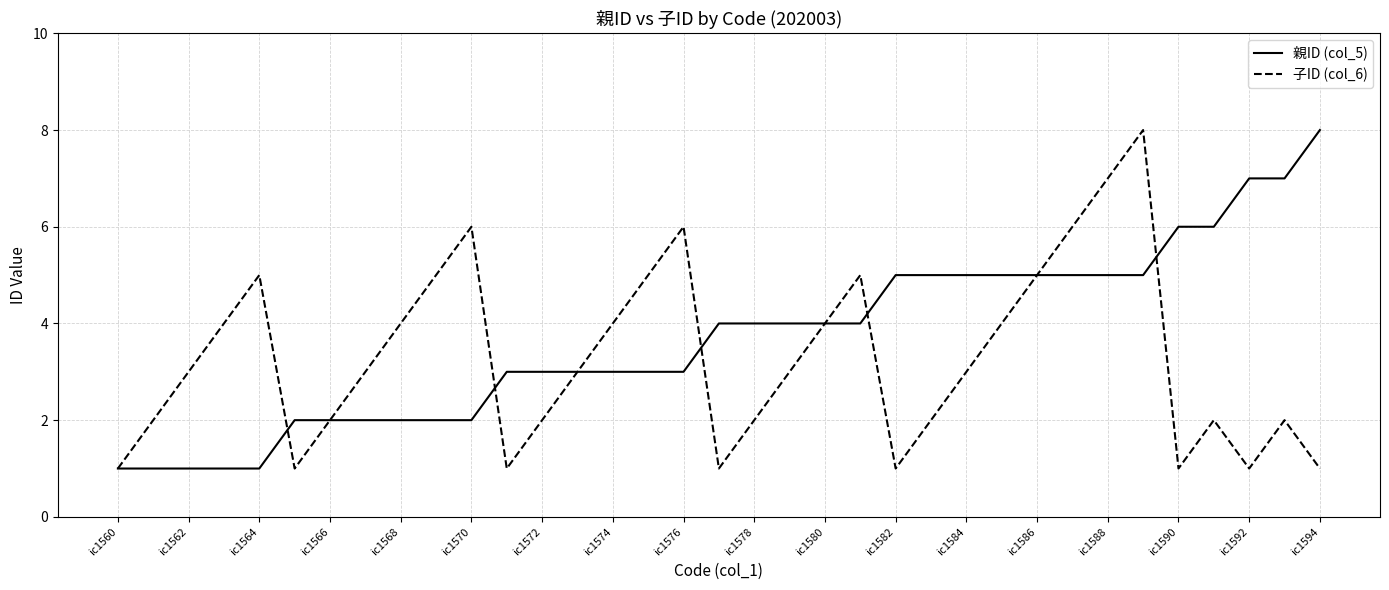

How many lines are shown in the chart?

2